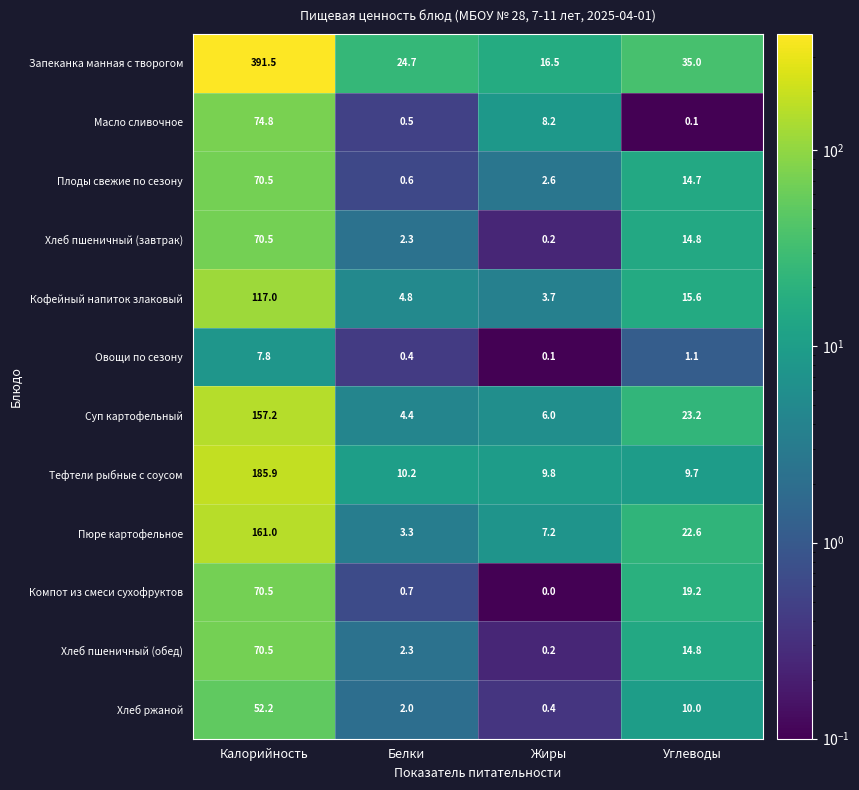

What is the spread (max minus min) of values at Калорийность?

383.7